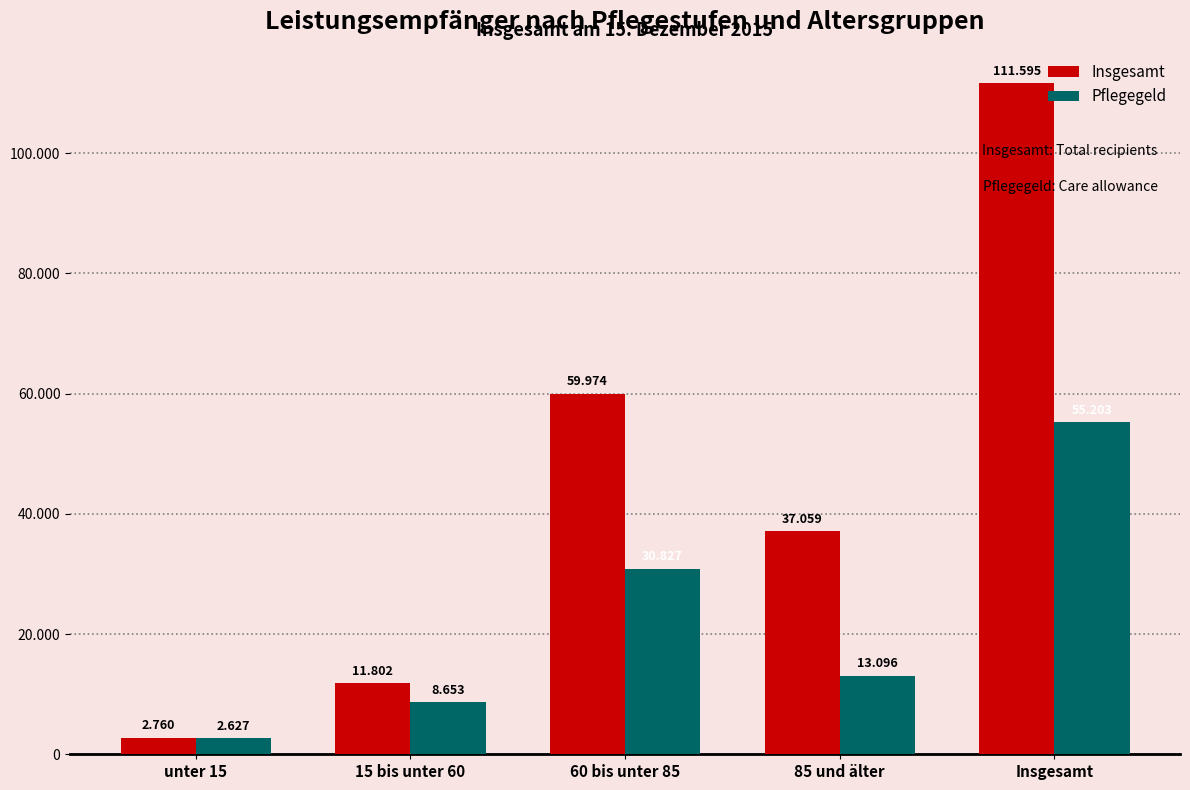

What is the difference between the maximum and minimum values in the Insgesamt series?

108835